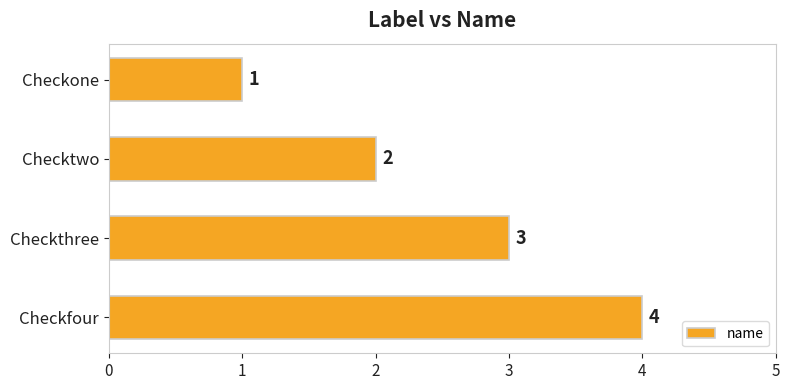

What is the difference between the maximum and minimum values?

3